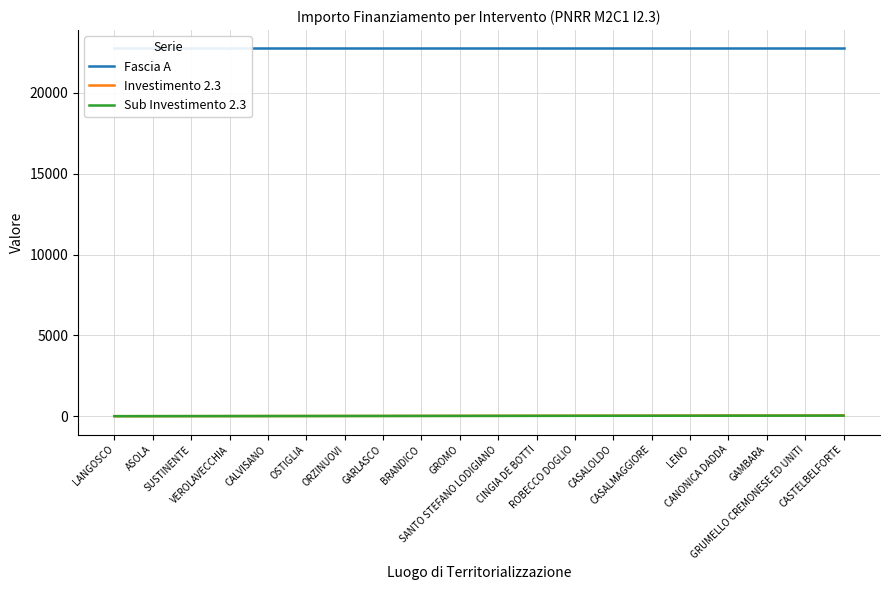

What is the difference between the Investimento 2.3 values at CASALOLDO and GARLASCO?

13.8